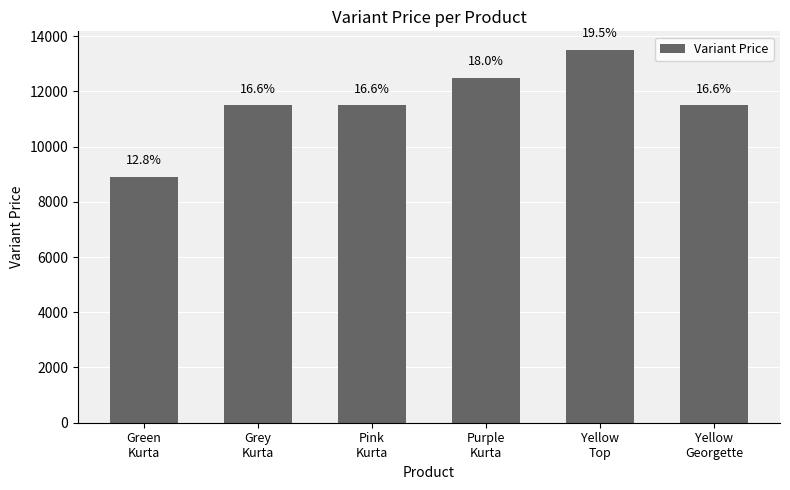

How many bars are there in total?

6